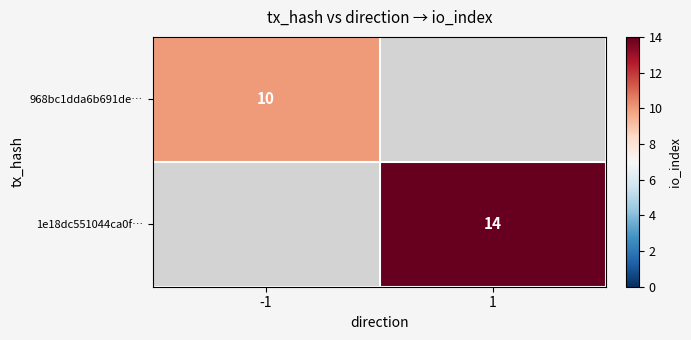

Which label corresponds to the largest value in the chart?

1